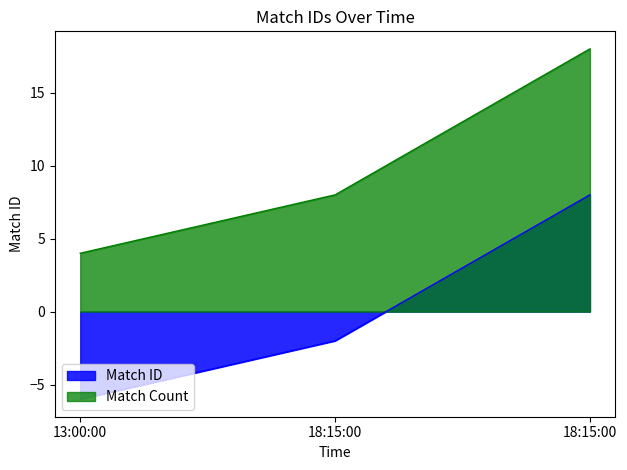

How many negative values are there?

2